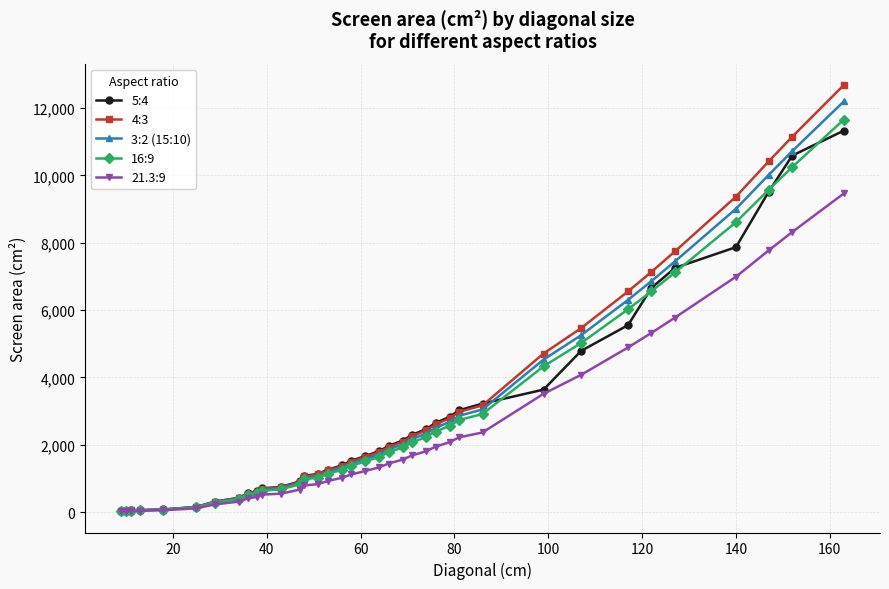

Which series has the widest spread of values?

4:3